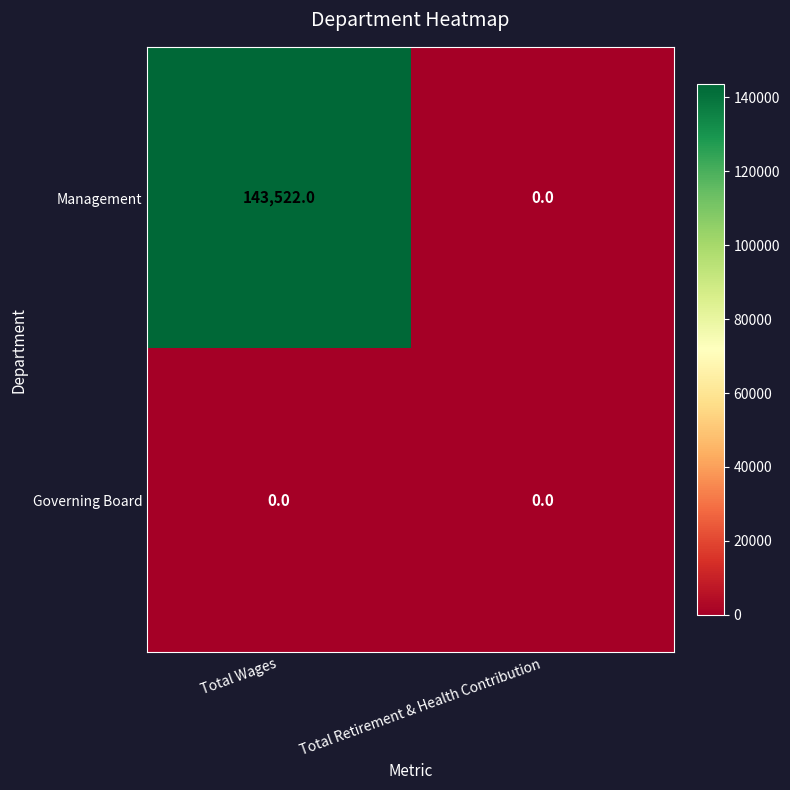

How many positive values does the Management series have?

1